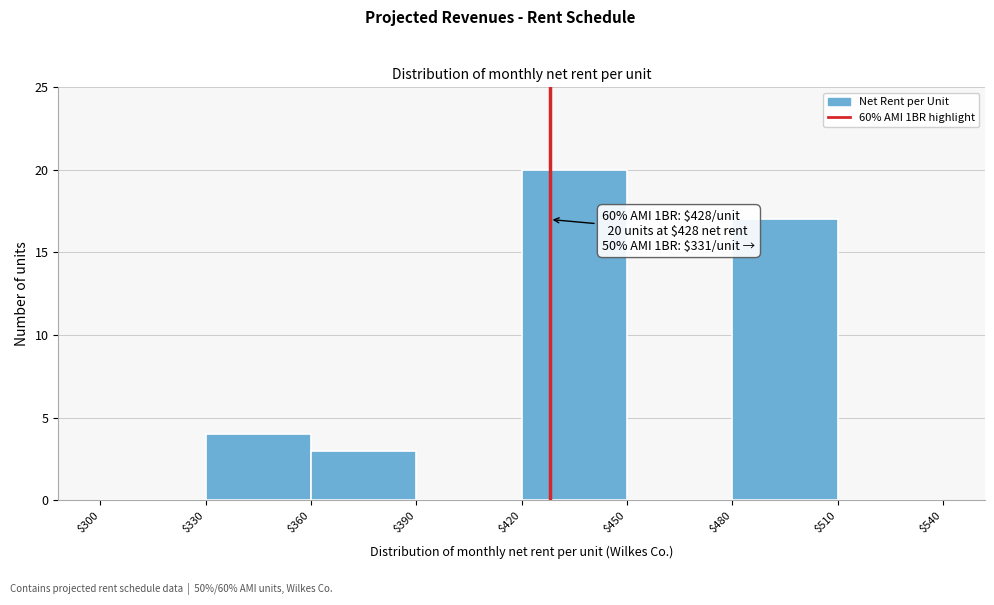

Which range on the x-axis has the tallest bar?

$420 to $450